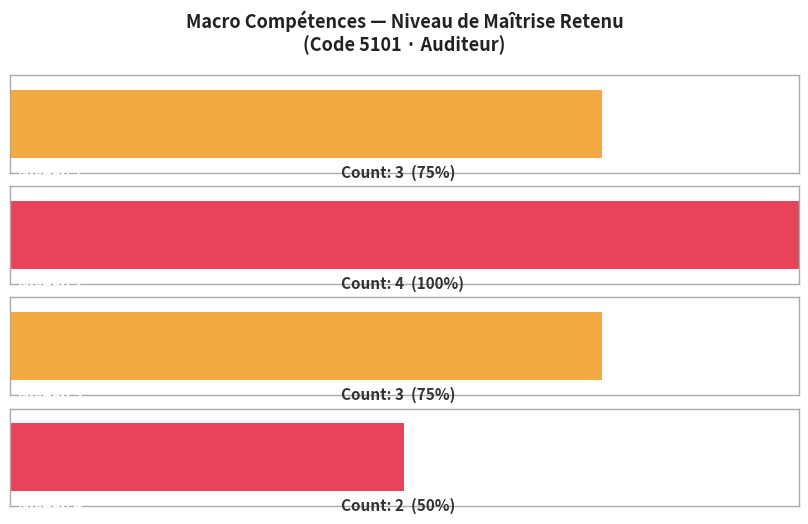

Is it true that the value at 4 is 0?

False